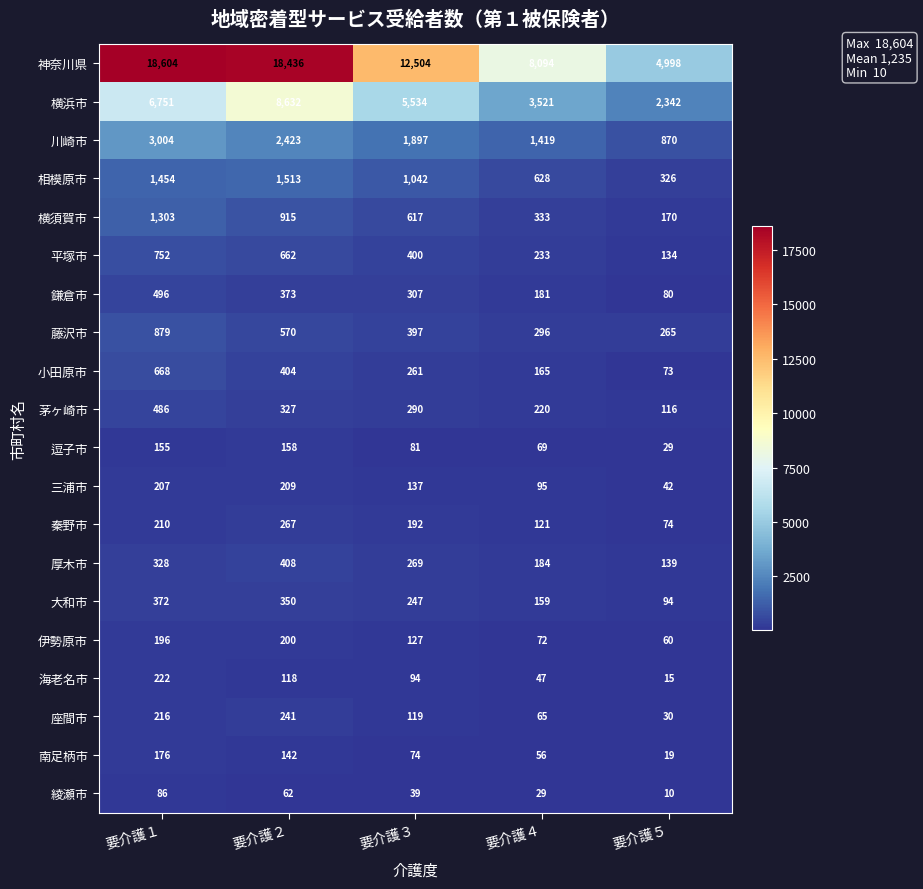

Rank the categories by 横浜市 value from highest to lowest.

要介護２, 要介護１, 要介護３, 要介護４, 要介護５